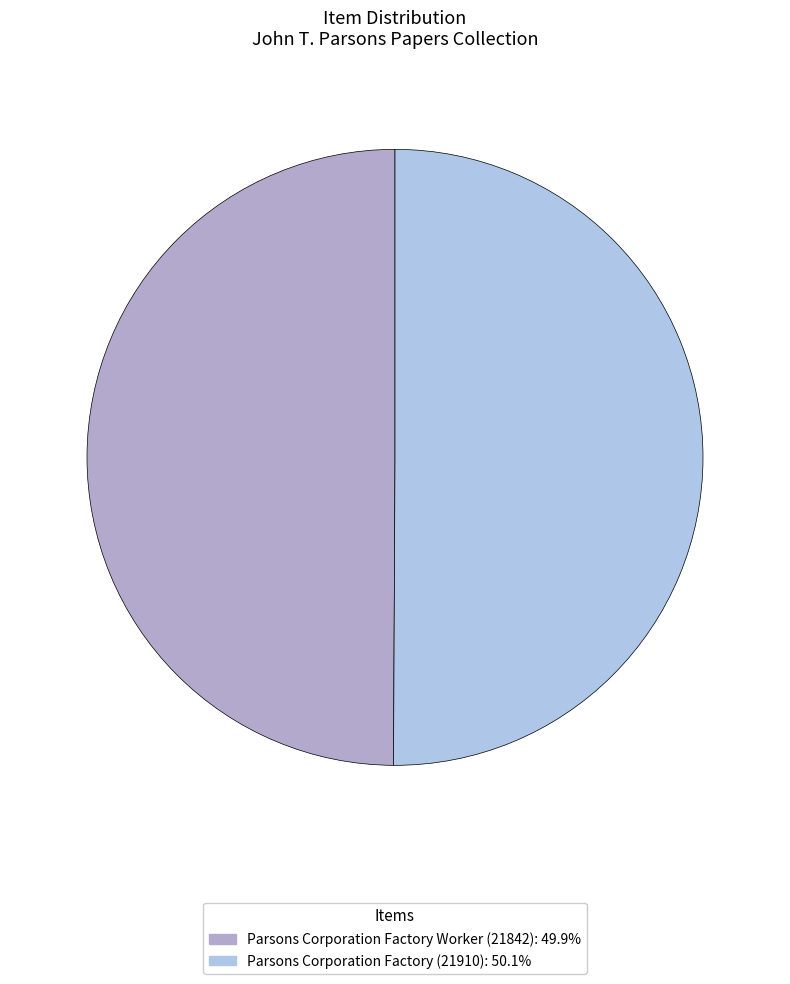

Is the sum of Parsons Corporation Factory Worker (21842): 49.9% and Parsons Corporation Factory (21910): 50.1% greater than half?

Yes